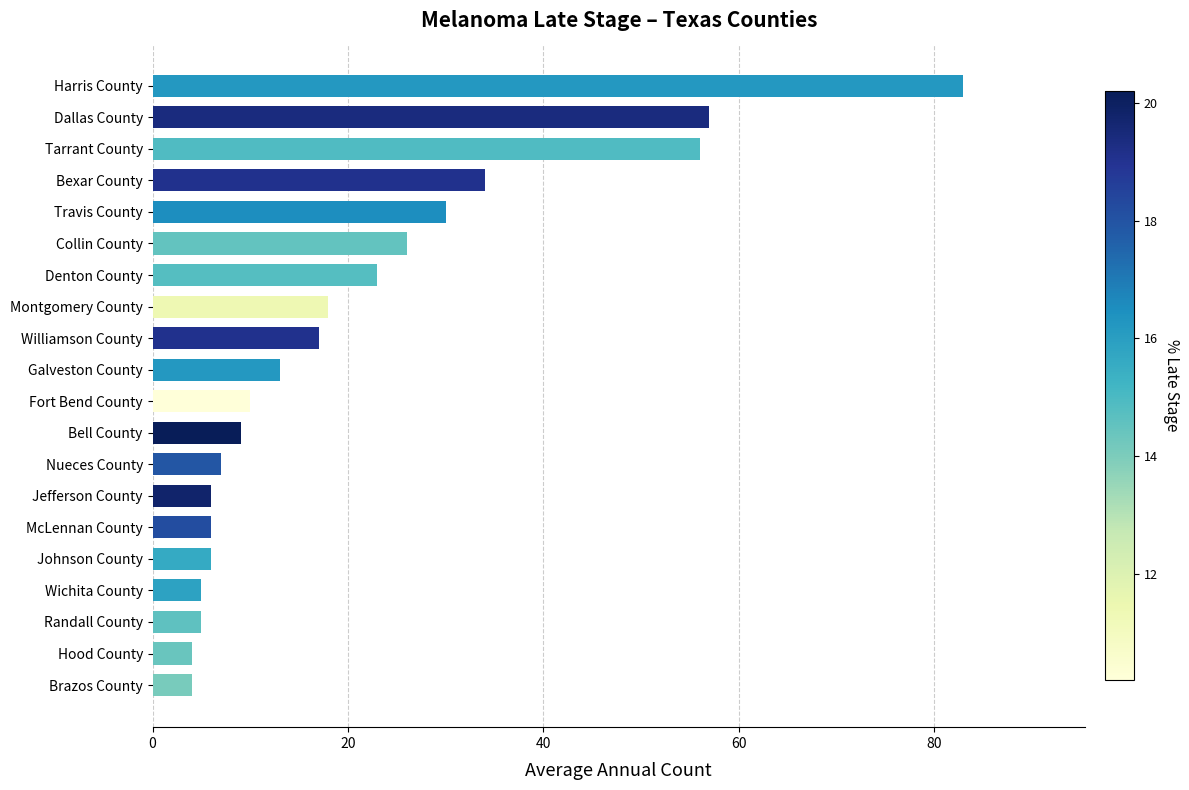

Is it true that the value at Dallas County is 57?

True